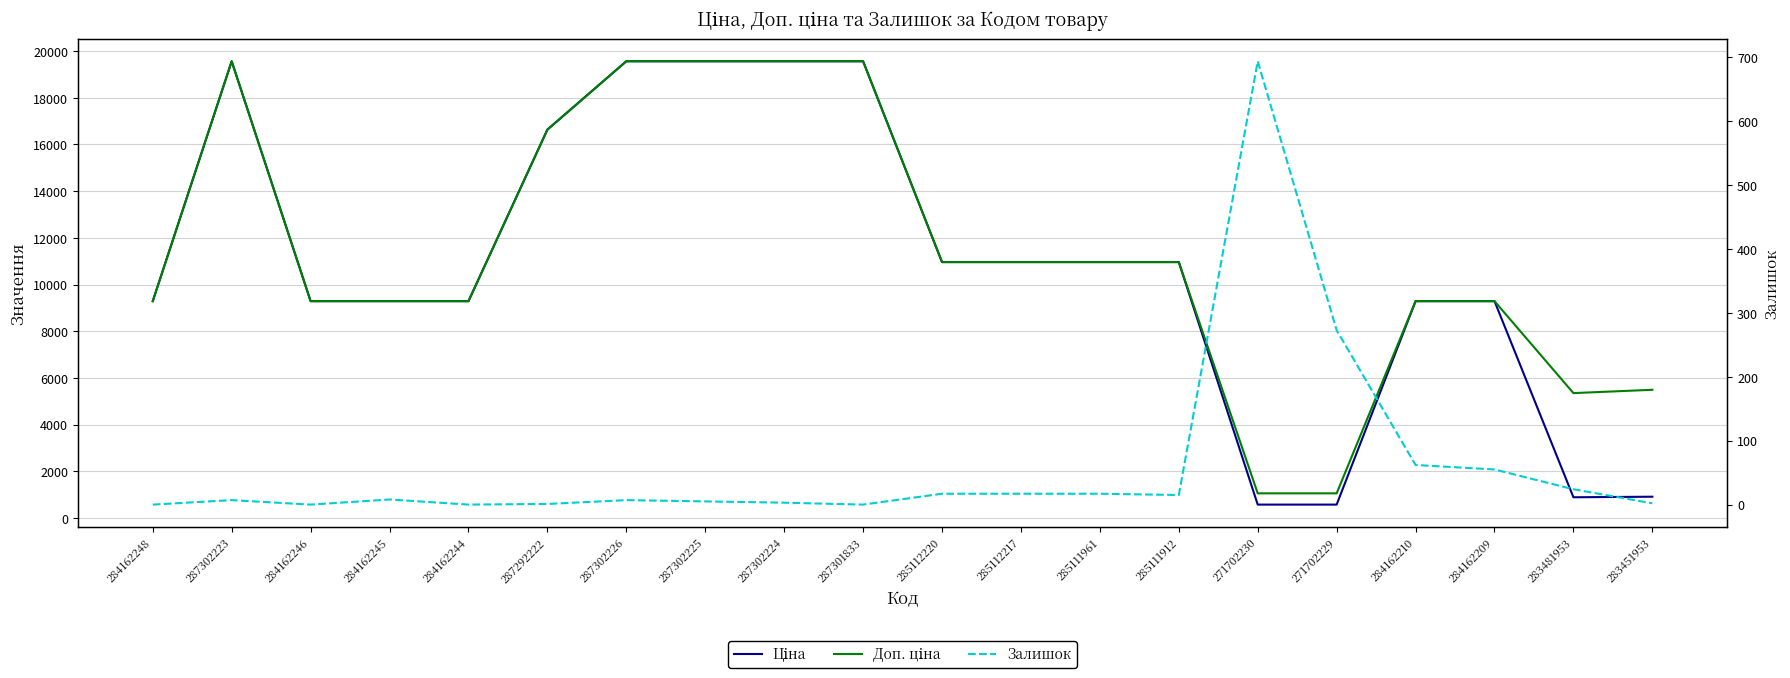

What is the total value across all series at 284162209?

18635.9